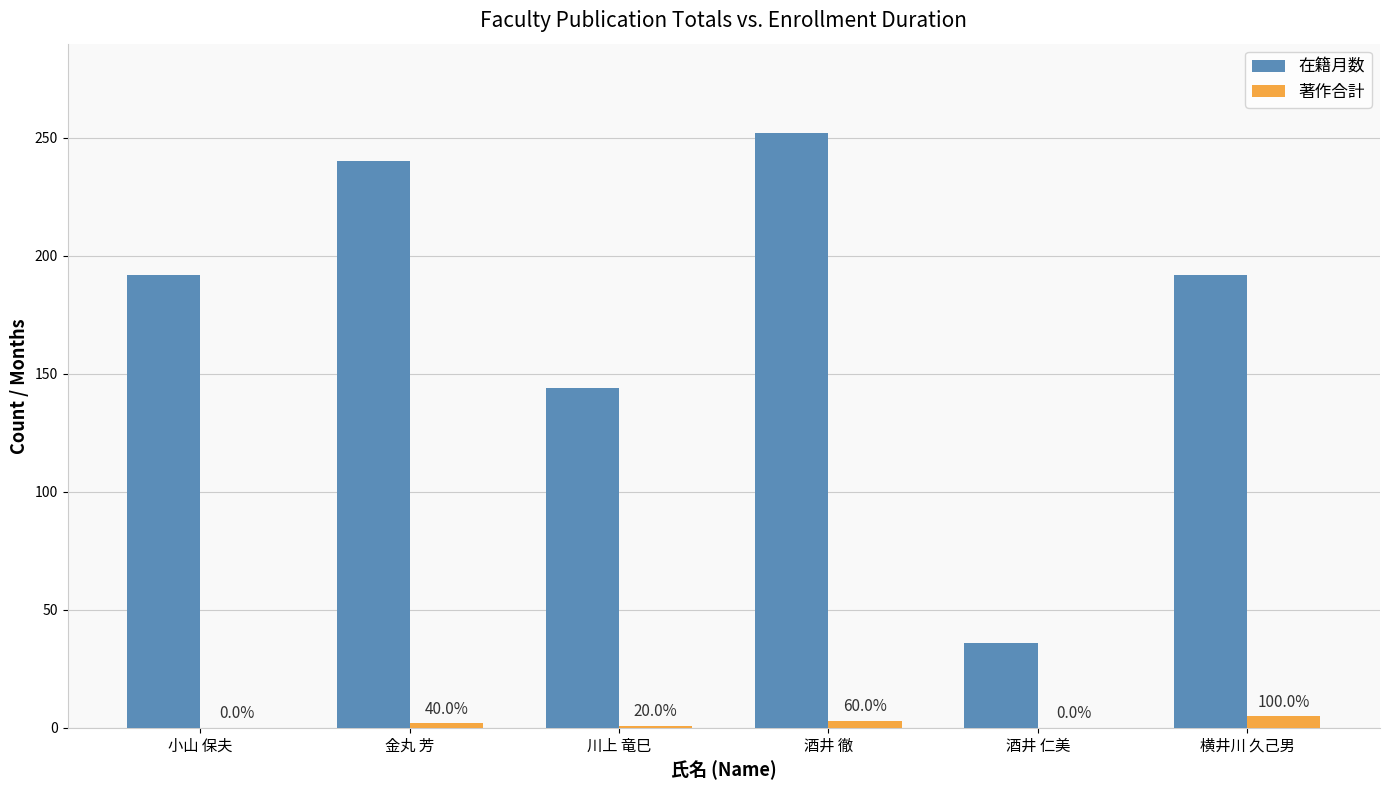

What is the total value across all series at 酒井 仁美?

36